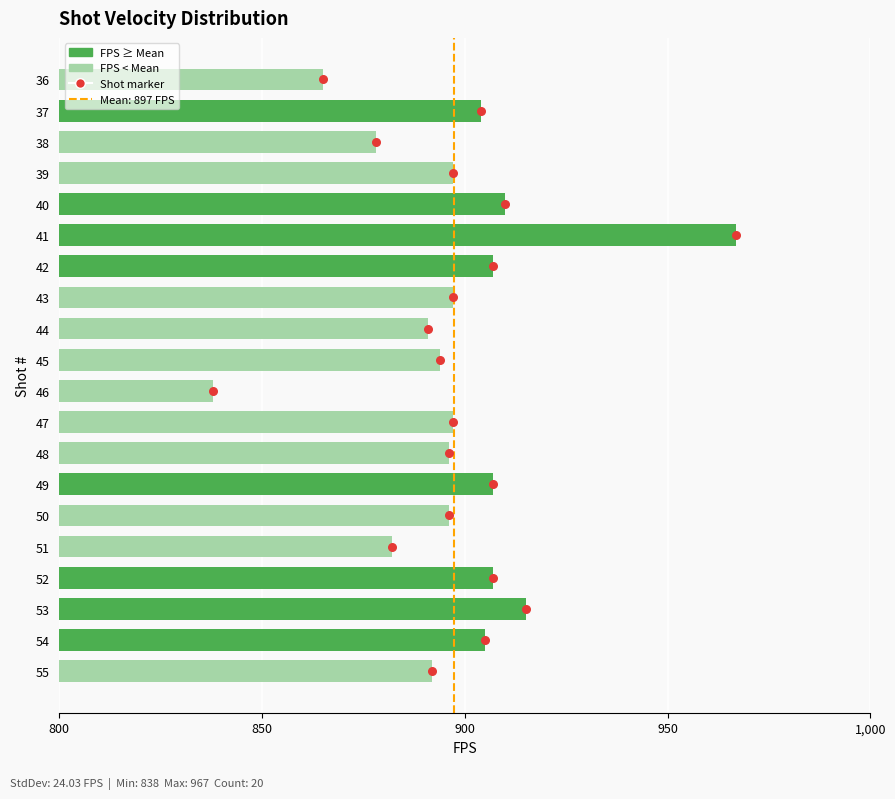

At how many categories does at least one series exceed 142?

20